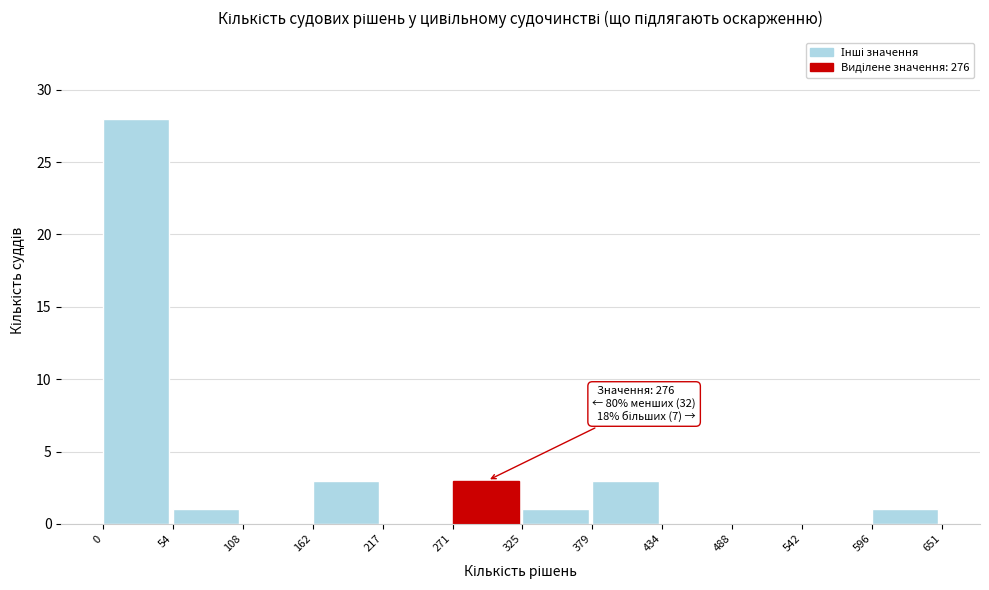

Over which range of the x-axis is the bar tallest?

0 to 54